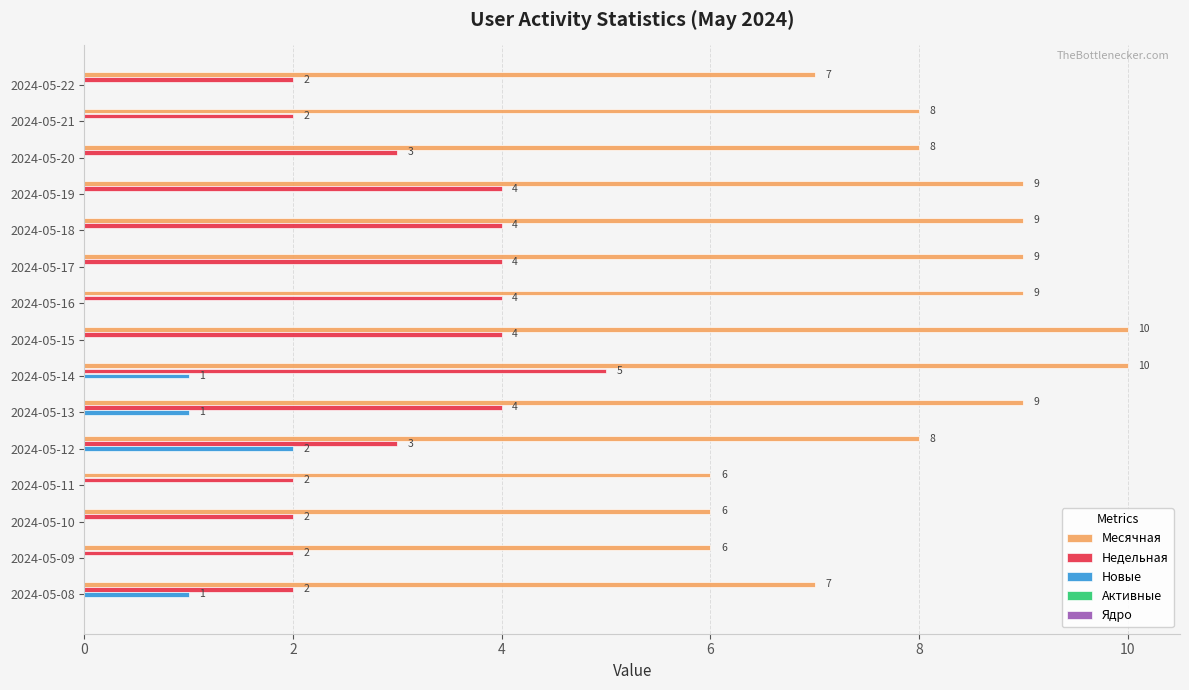

Which series has the largest total across all categories?

Месячная